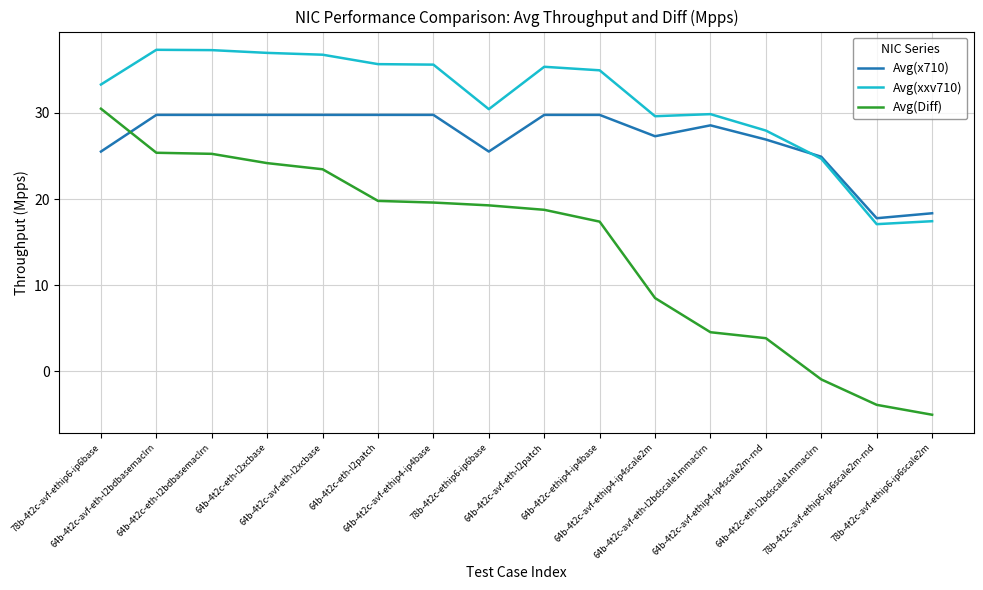

True or false: Avg(Diff) has a value of 19.6 at 64b-4t2c-avf-ethip4-ip4base.

True